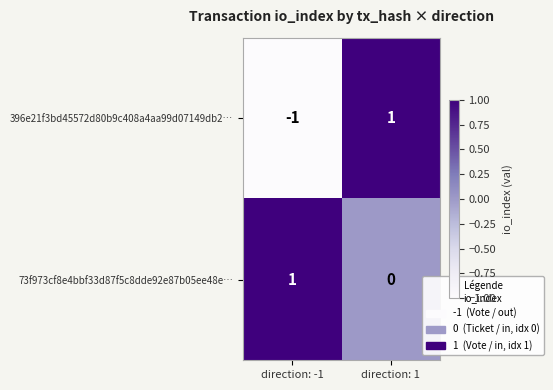

Where is 396e21f3bd45572d80b9c408a4aa99d07149db2… nearest to the value 0?

direction: -1